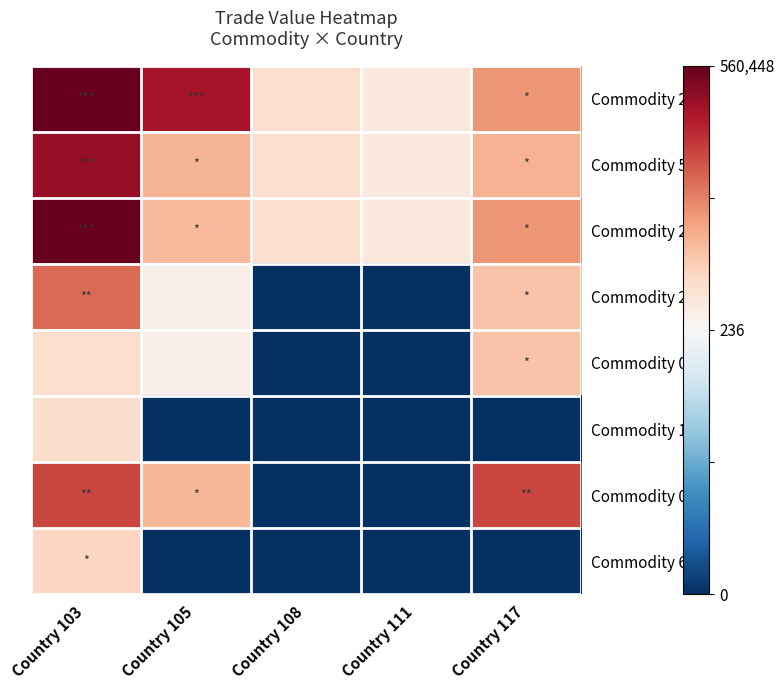

How many data points does each series have?

5